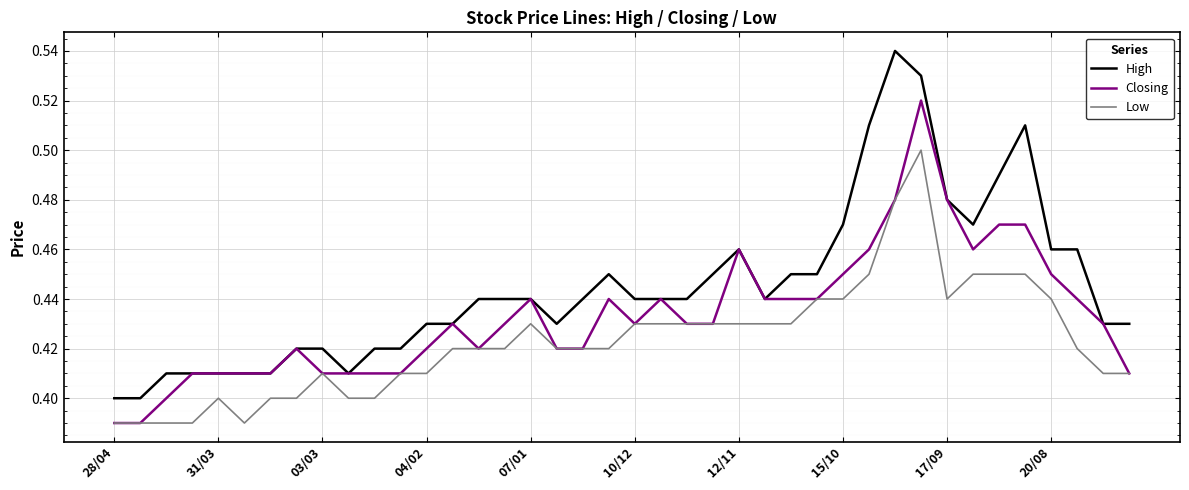

List the series in order of their overall mean, lowest first.

Low, Closing, High